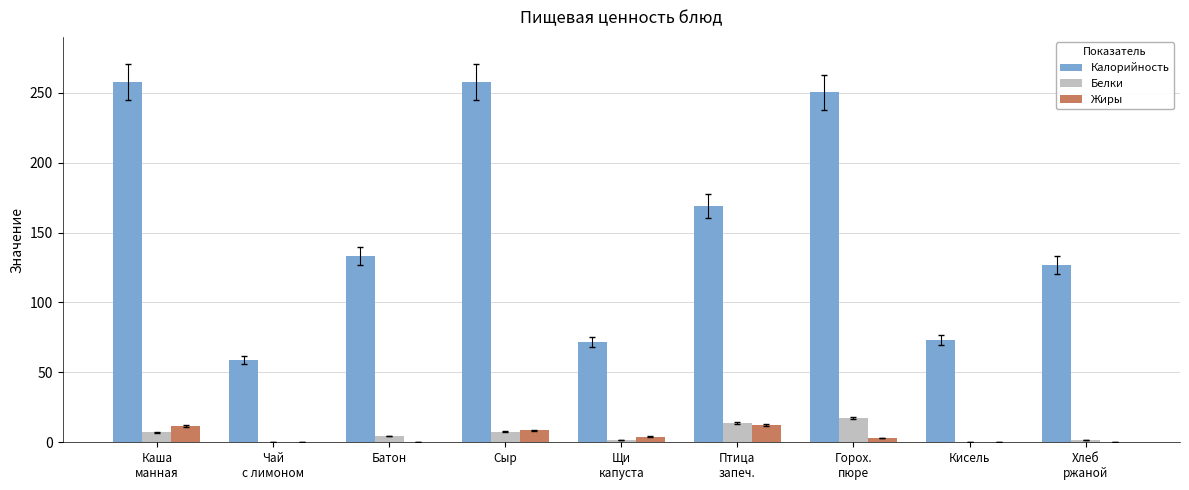

What is the sum of all Белки values?

53.8